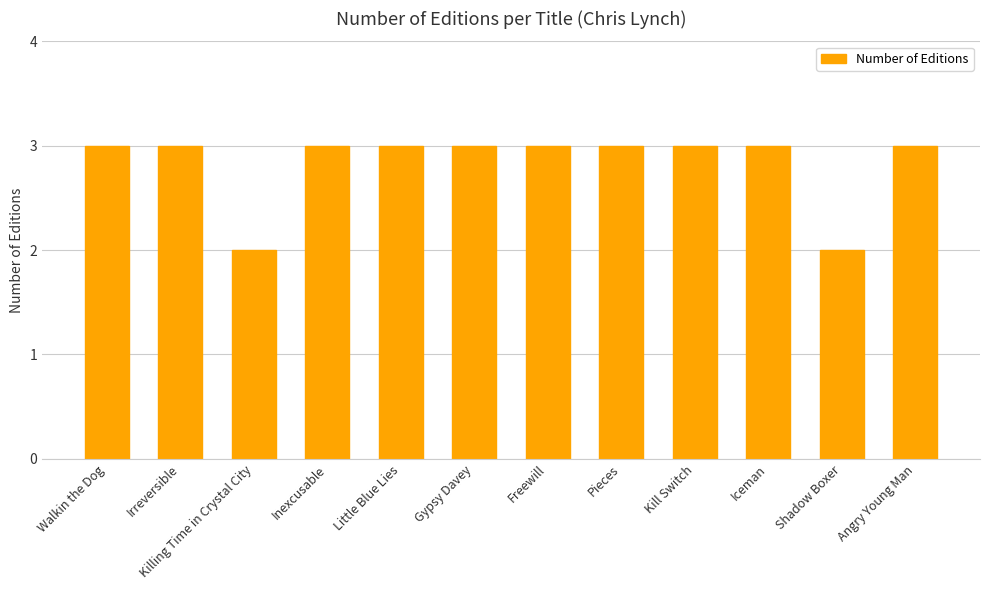

Reading left to right, transcribe all the data shown in this chart.

Walkin the Dog=3	Irreversible=3	Killing Time in Crystal City=2	Inexcusable=3	Little Blue Lies=3	Gypsy Davey=3	Freewill=3	Pieces=3	Kill Switch=3	Iceman=3	Shadow Boxer=2	Angry Young Man=3